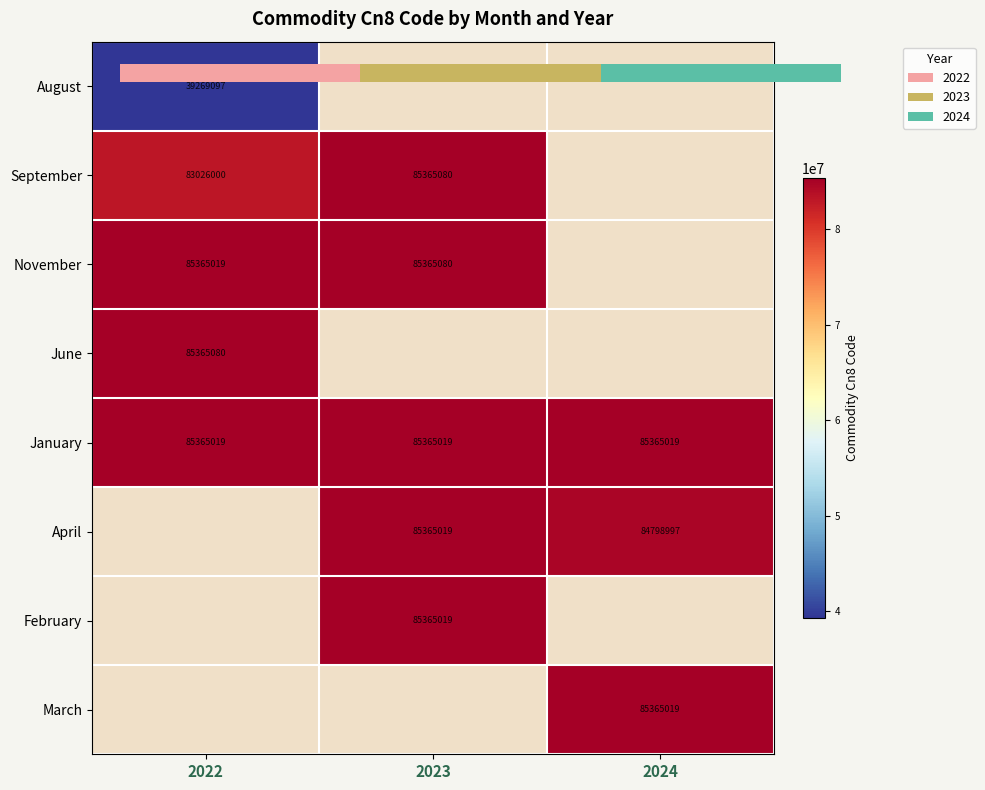

List the series in order of their peak value, lowest first.

August, January, September, November, June, April, February, March